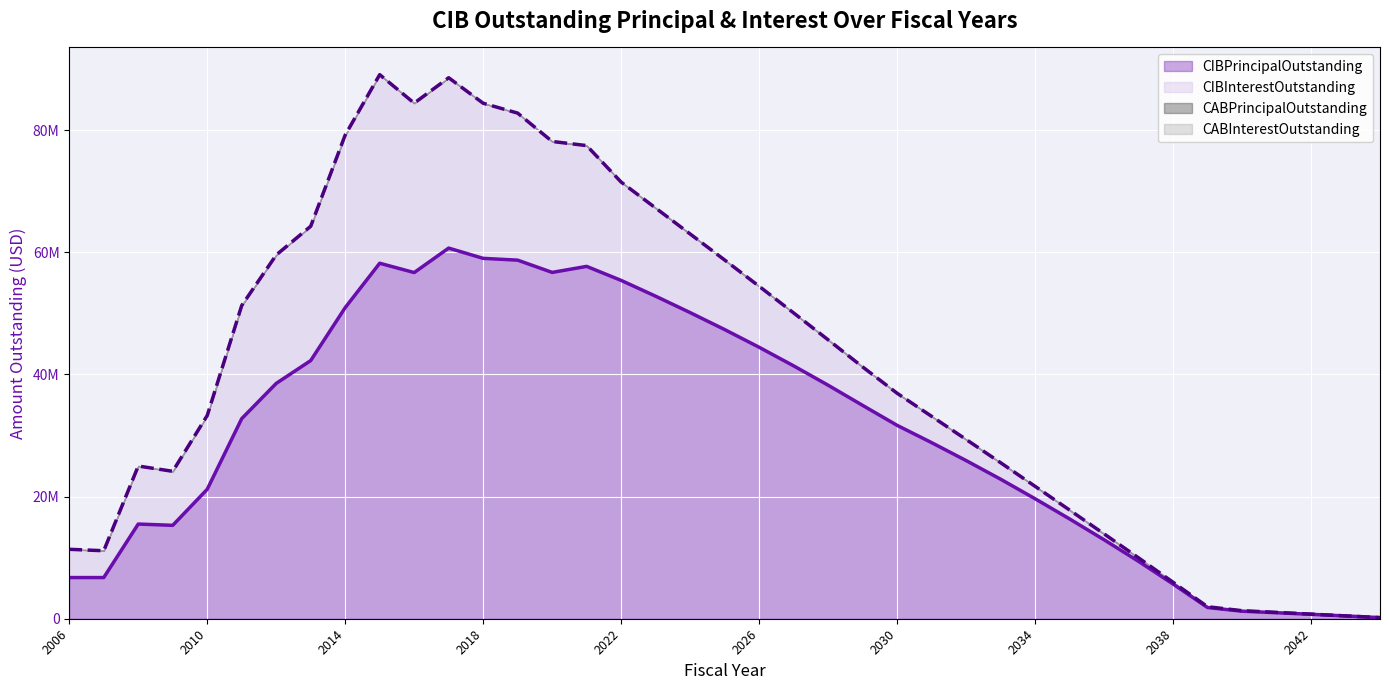

What is the sum of the CIBPrincipalOutstanding values at 2024 and 2009?

65405000.0